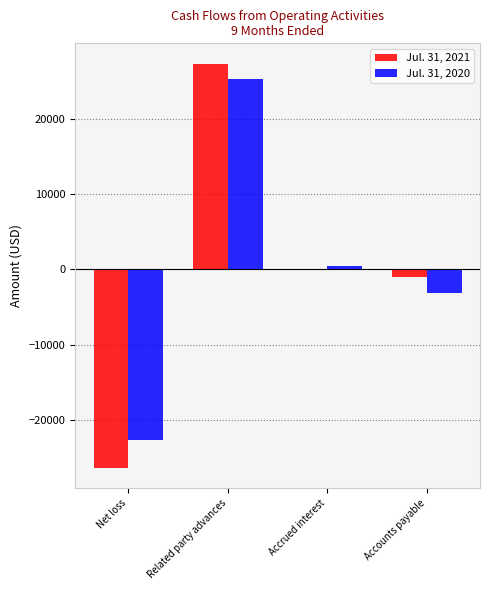

True or false: Jul. 31, 2021 has a value of 12544 at Related party advances.

False